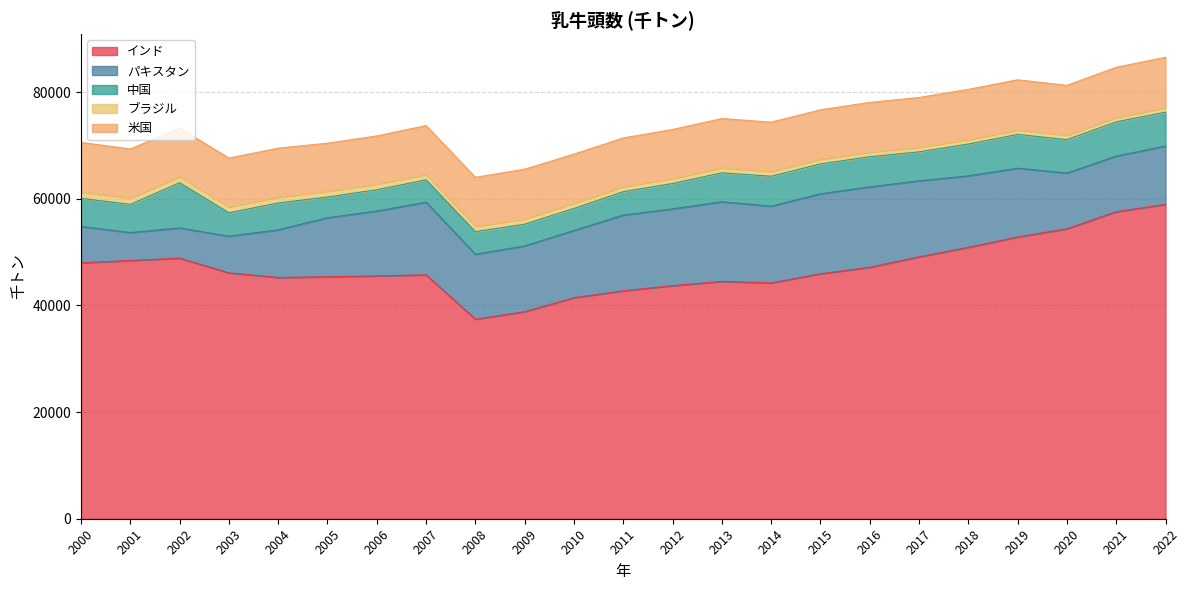

Between 2021 and 2015, which is larger?

2021